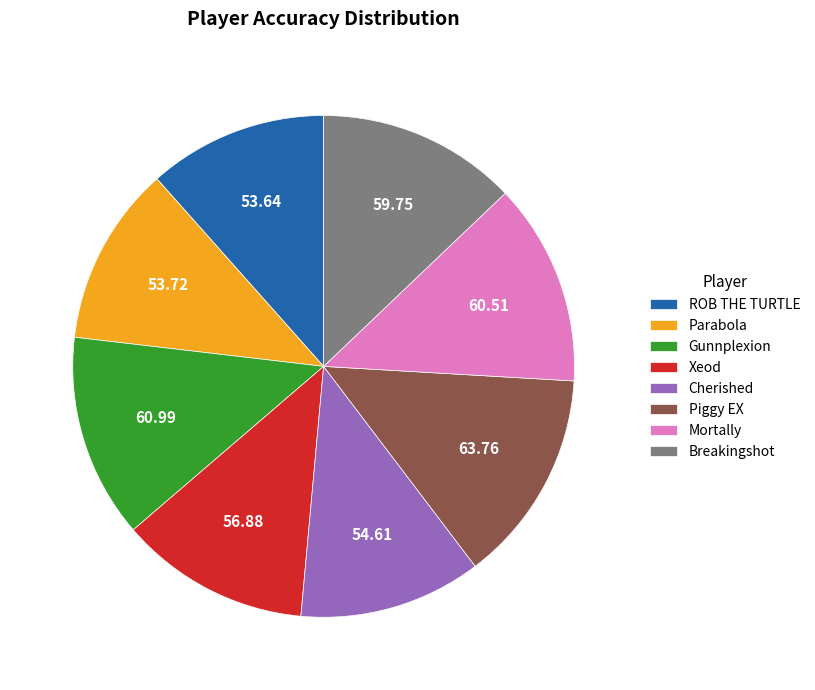

Does Cherished account for over 50% of the chart?

No